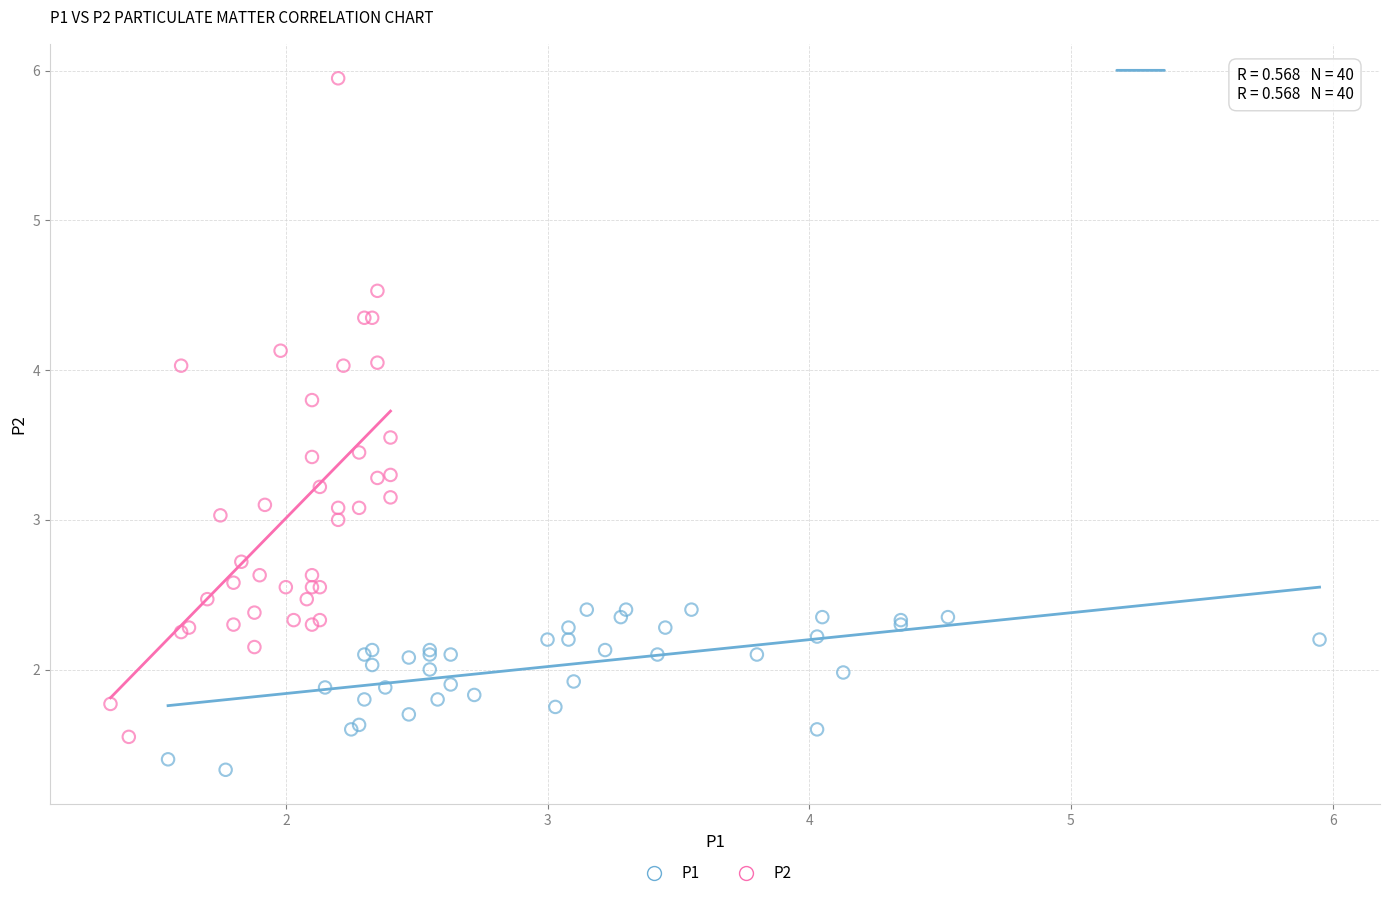

Which series has the widest spread of Y values?

P2